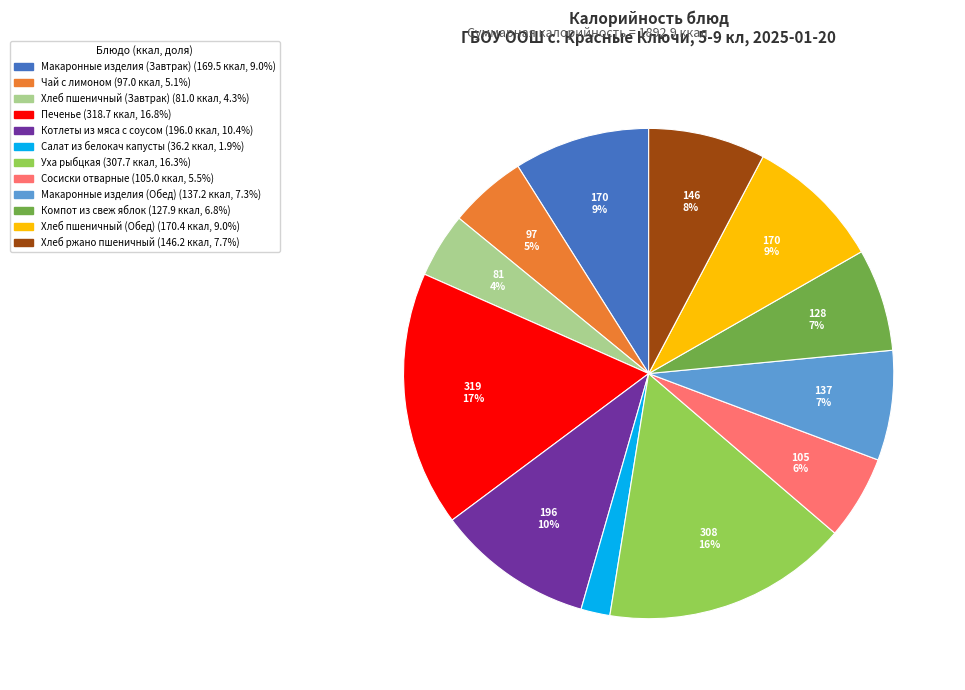

To the nearest percent, what is the difference between the largest and smallest slice percentages?

15%